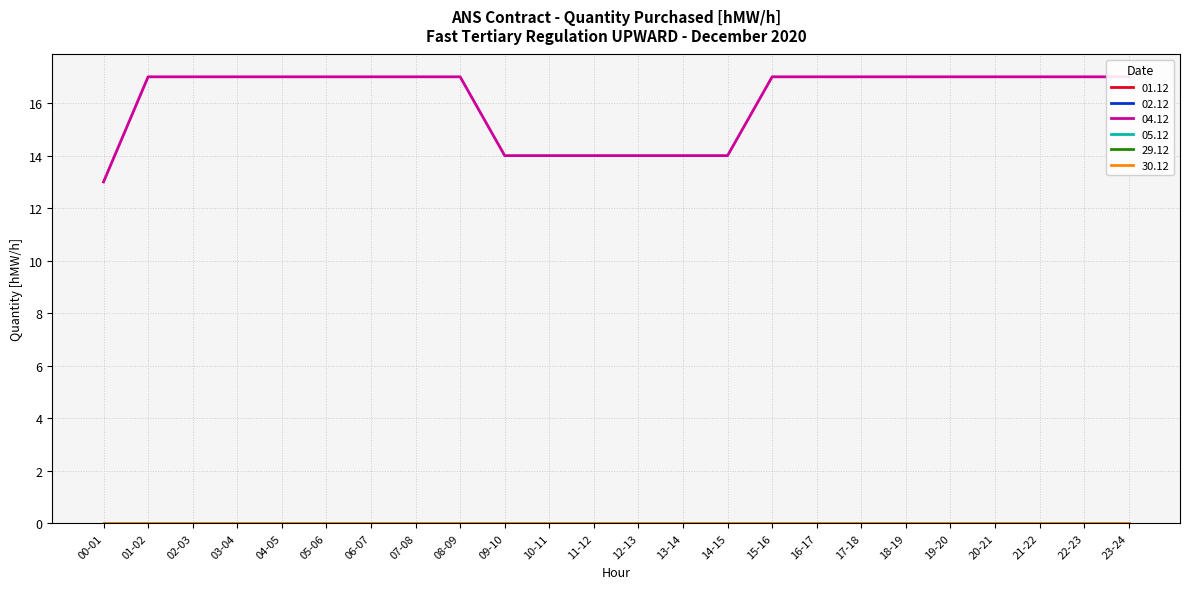

Which series has the largest range (max minus min)?

04.12